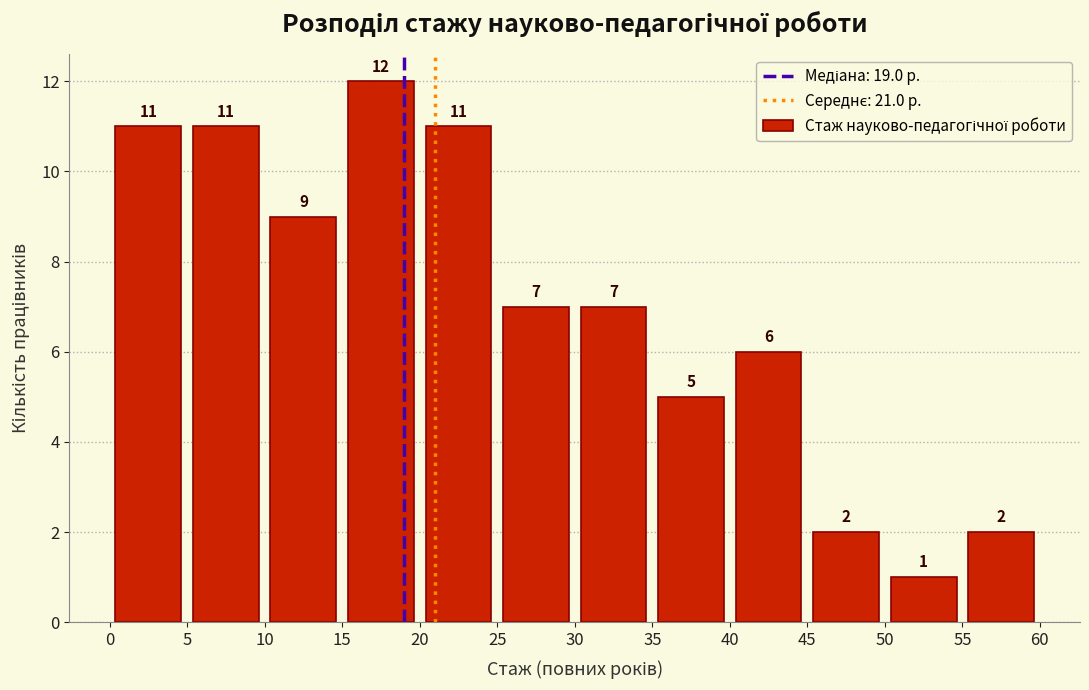

Reading left to right, list every bar in this chart as the range it spans on the x-axis followed by its height.

0 to 5: 11
5 to 10: 11
10 to 15: 9
15 to 20: 12
20 to 25: 11
25 to 30: 7
30 to 35: 7
35 to 40: 5
40 to 45: 6
45 to 50: 2
50 to 55: 1
55 to 60: 2